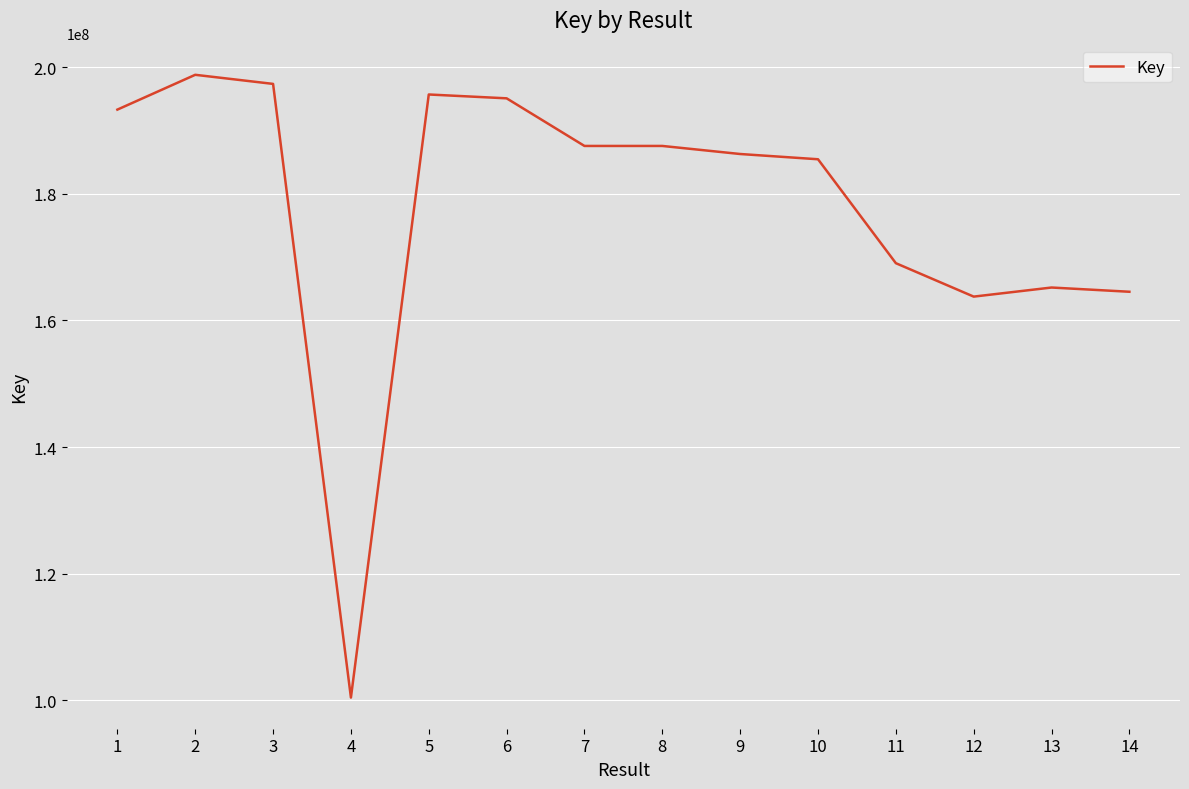

Where is the first local maximum?

2